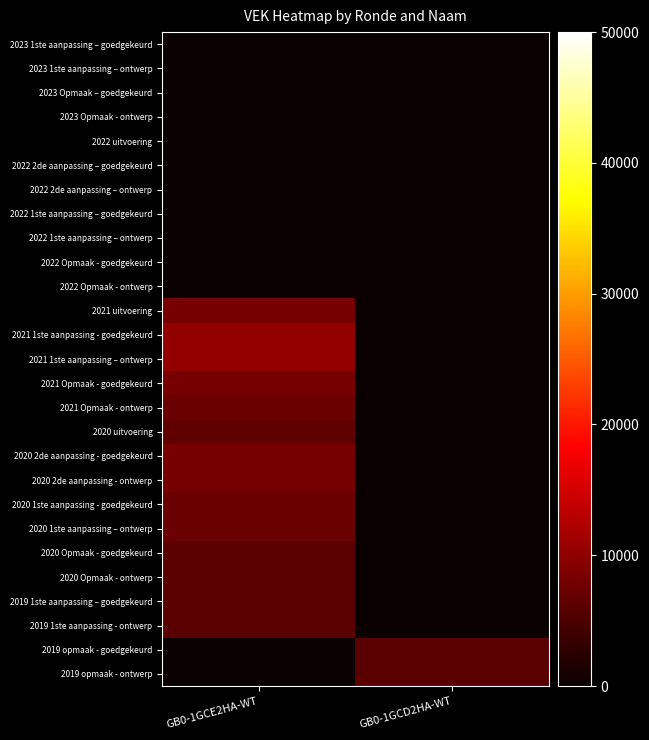

Which series has the largest range (max minus min)?

2021 1ste aanpassing - goedgekeurd